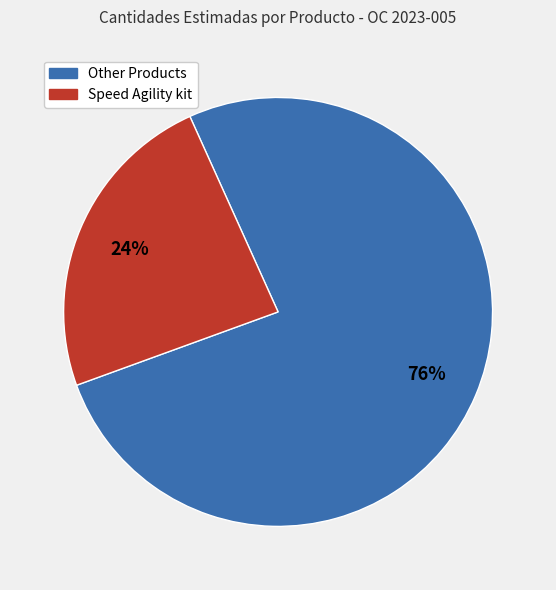

To the nearest percent, what is the average slice percentage?

50%